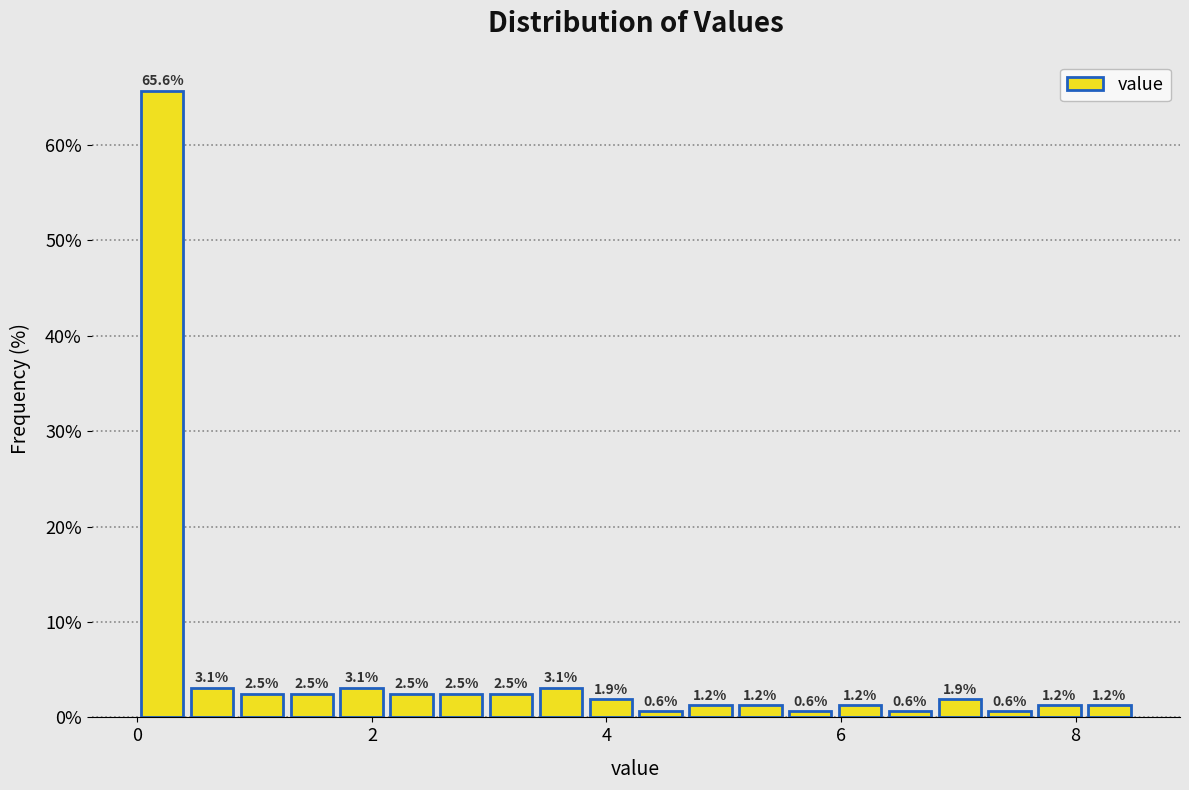

Read against the x-axis, roughly where is the centre of the tallest bar?

0.2